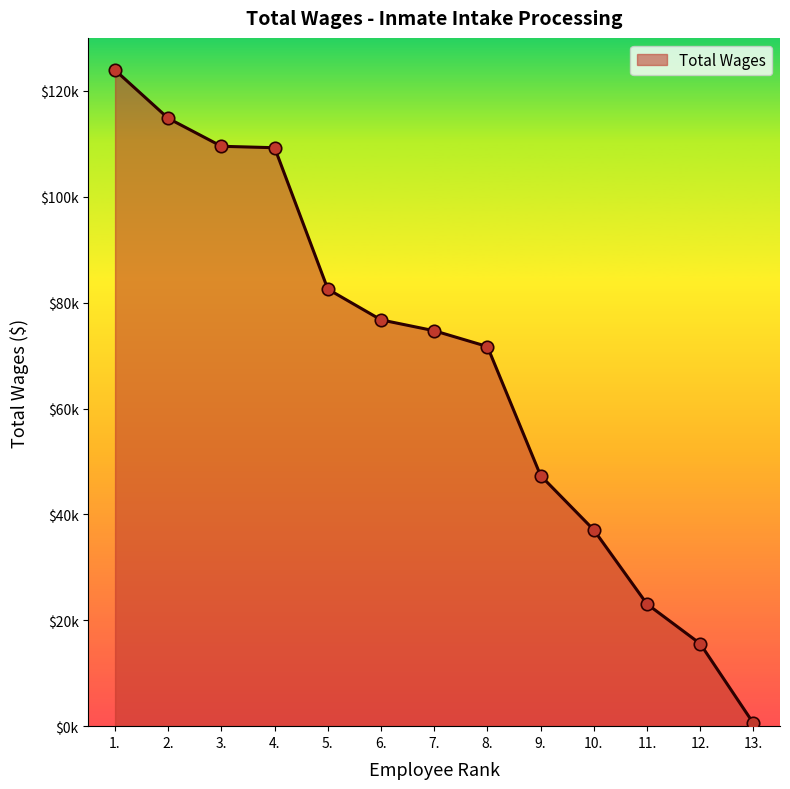

Approximately how many times larger is the value at 3. compared to 12.?

7.0